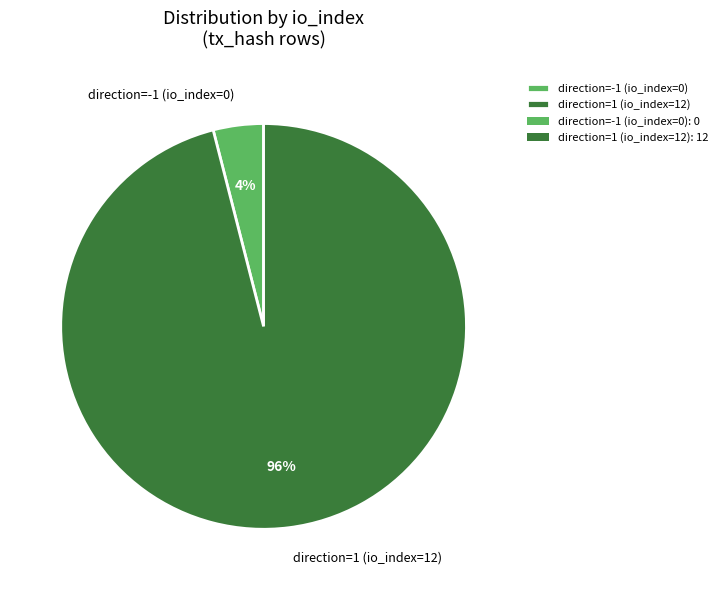

Does any single category account for the majority?

Yes